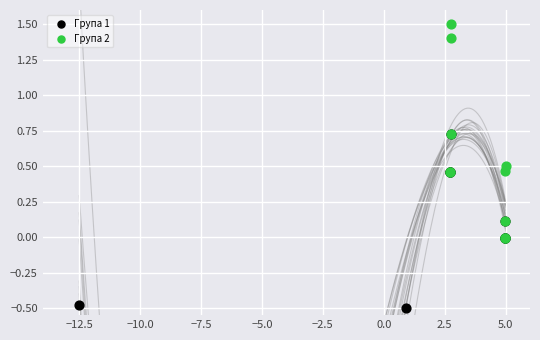

Which series contains the highest Y value?

Група 2